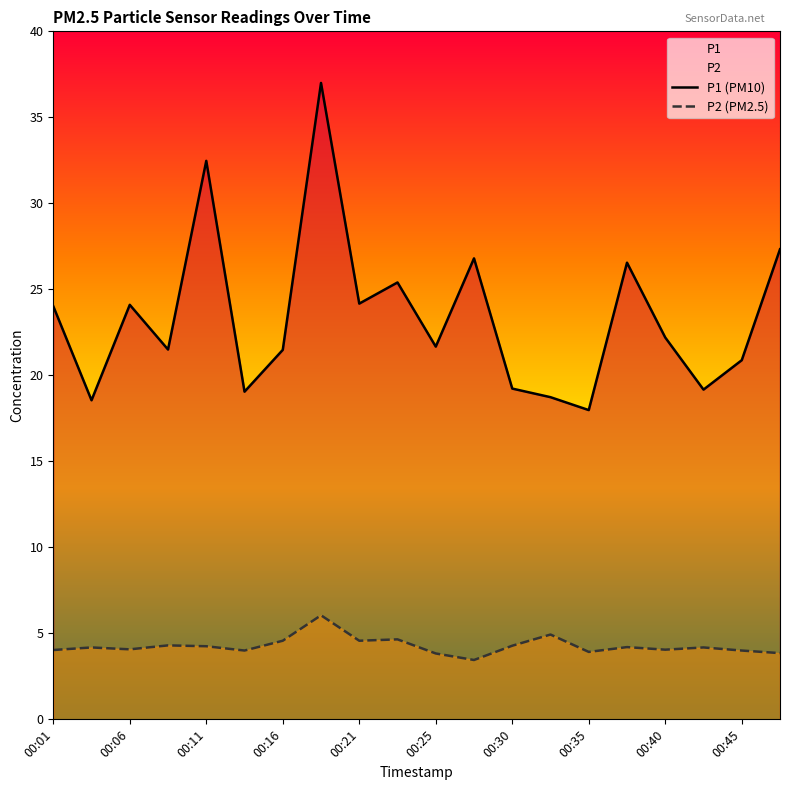

True or false: P2 (PM2.5) has more than 0 interior local peaks.

True